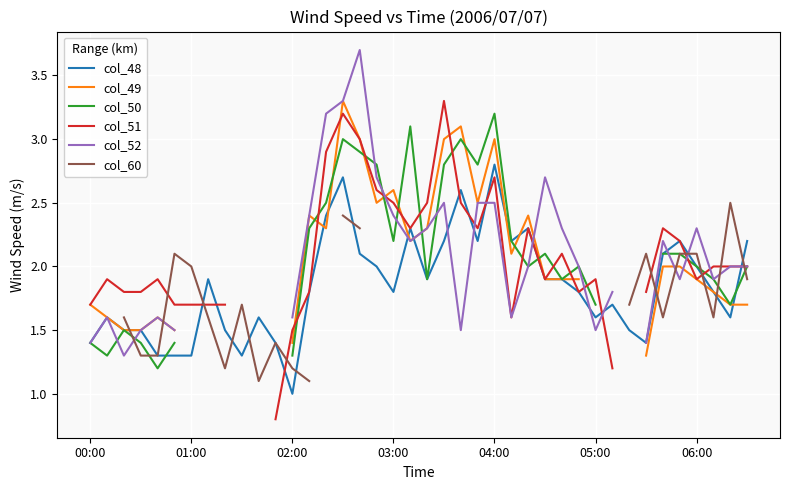

Where is the first local minimum for col_48?

9